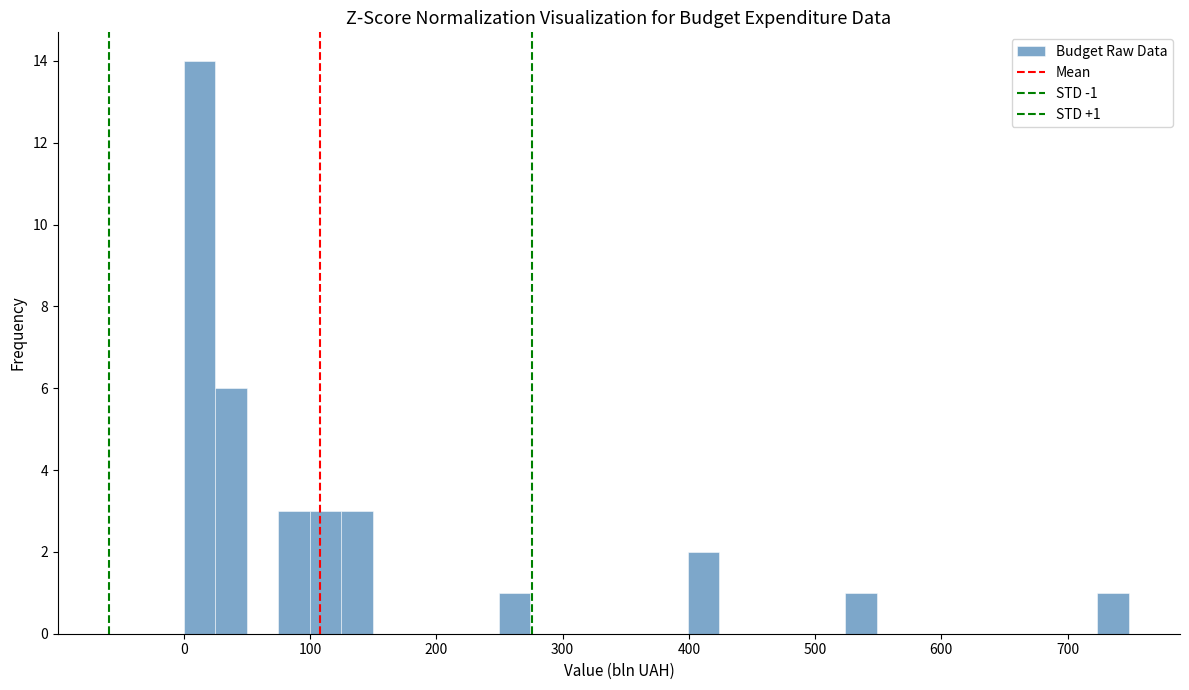

Around what value on the x-axis is the tallest bar? Give the approximate position of its centre, as read against the axis.

10